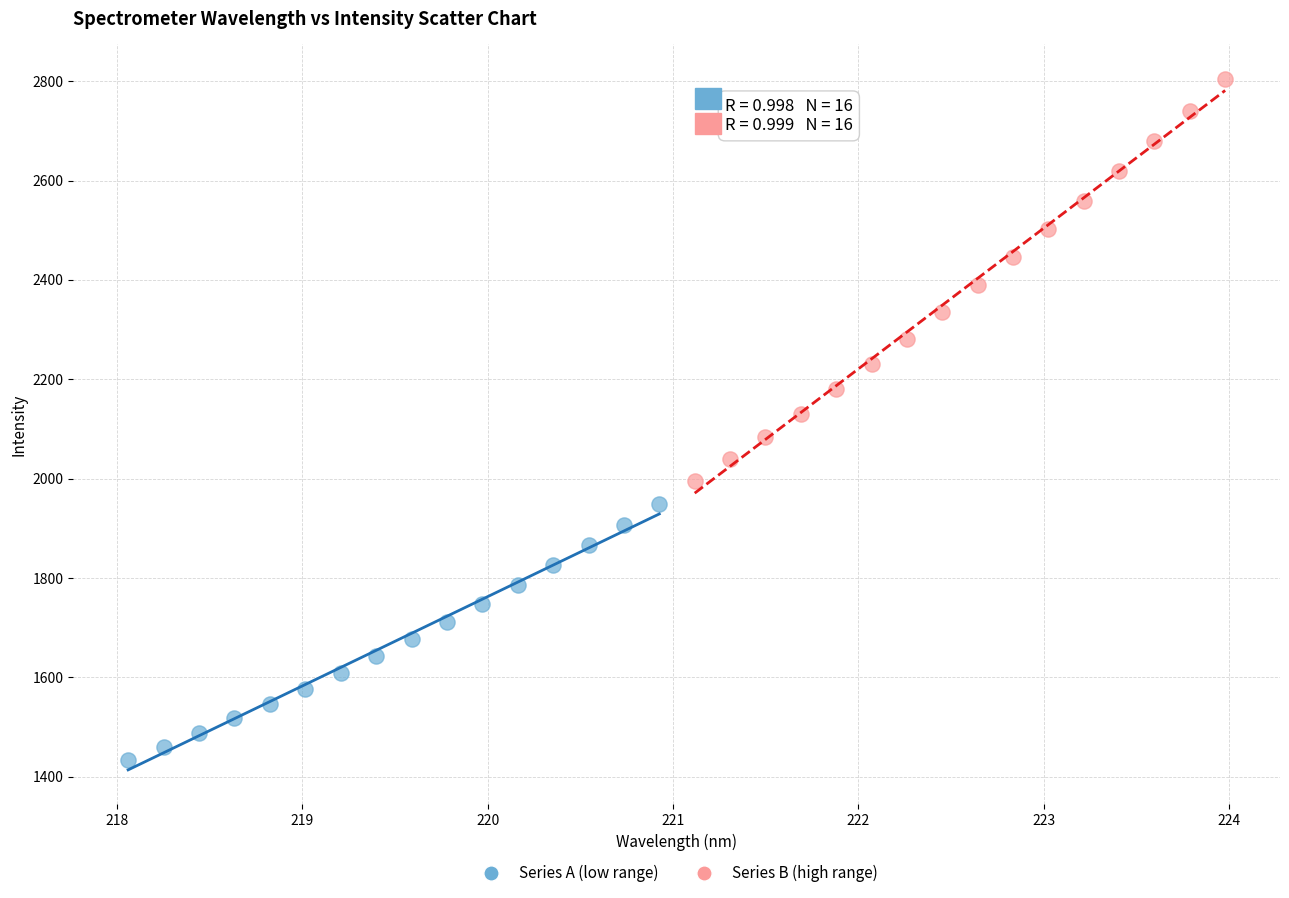

What are all the series names shown in the legend?

Series A (low range), Series B (high range)